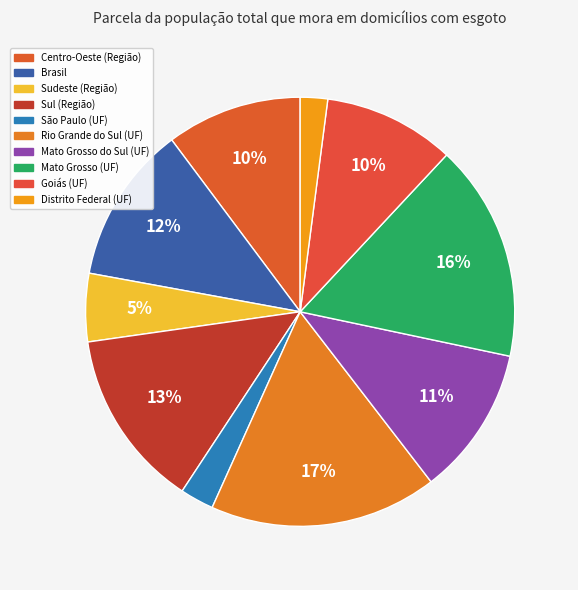

Count the number of slices in the pie.

10